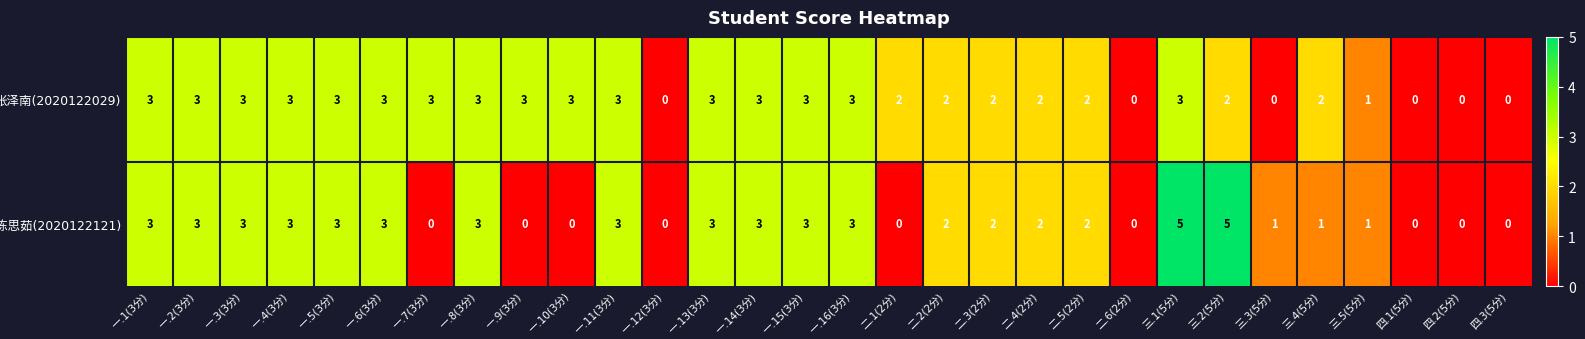

Rank the series by their average value, from lowest to highest.

陈思茹(2020122121), 张泽南(2020122029)